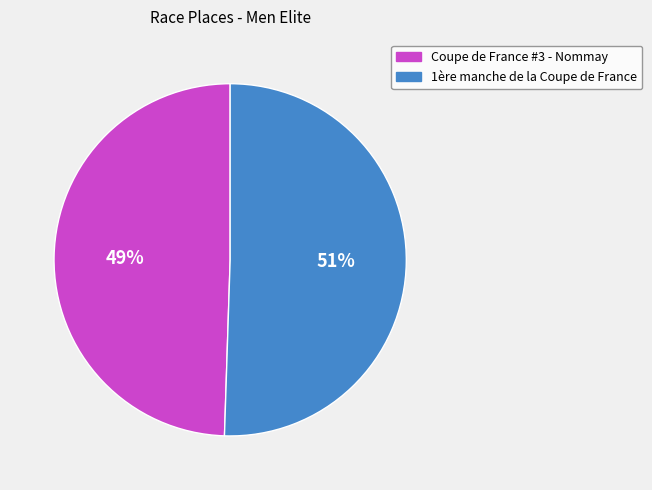

Which category has the smallest portion of the pie?

Coupe de France #3 - Nommay